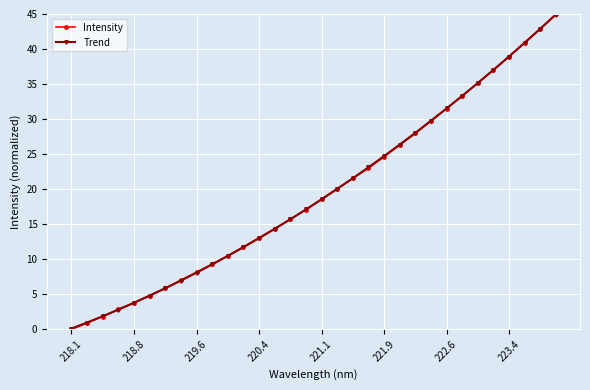

Which series has the largest range (max minus min)?

Intensity